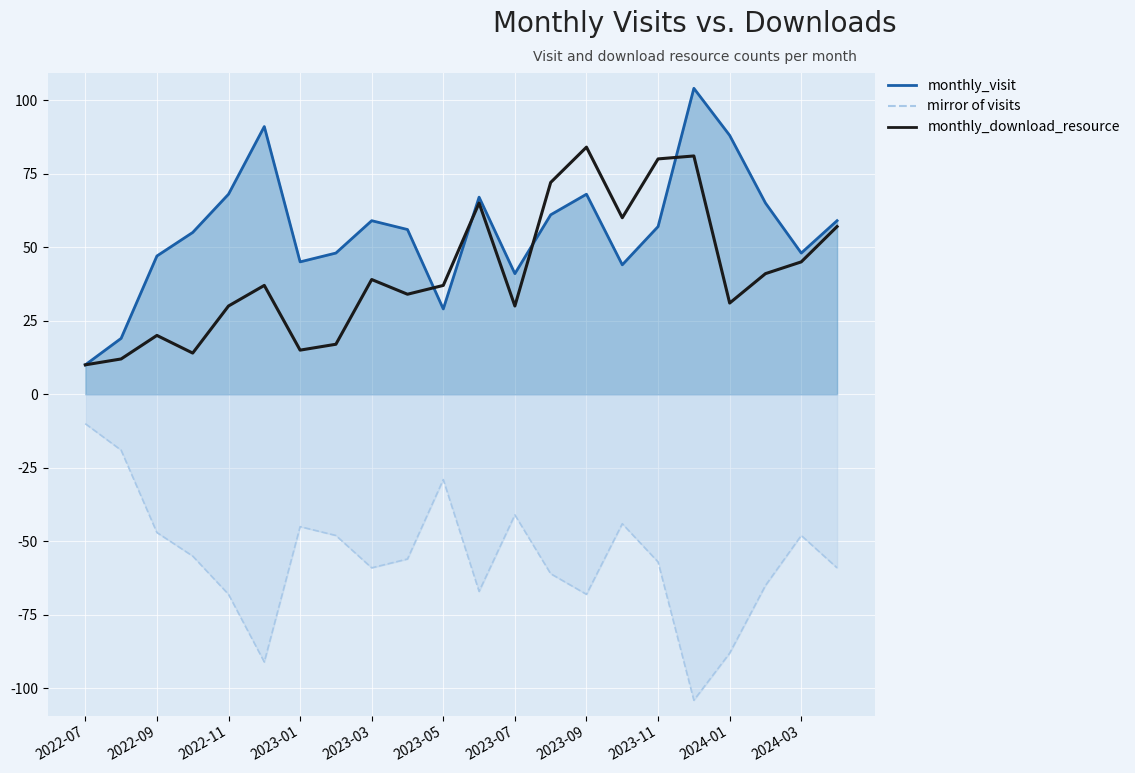

Count the number of categories in the chart.

22